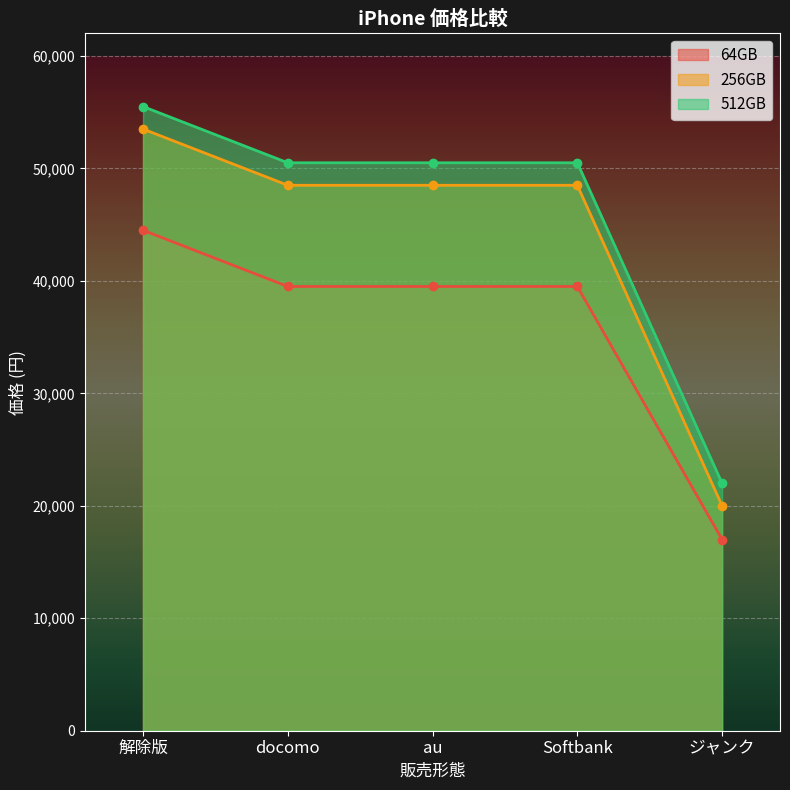

How many series are shown in this chart?

3